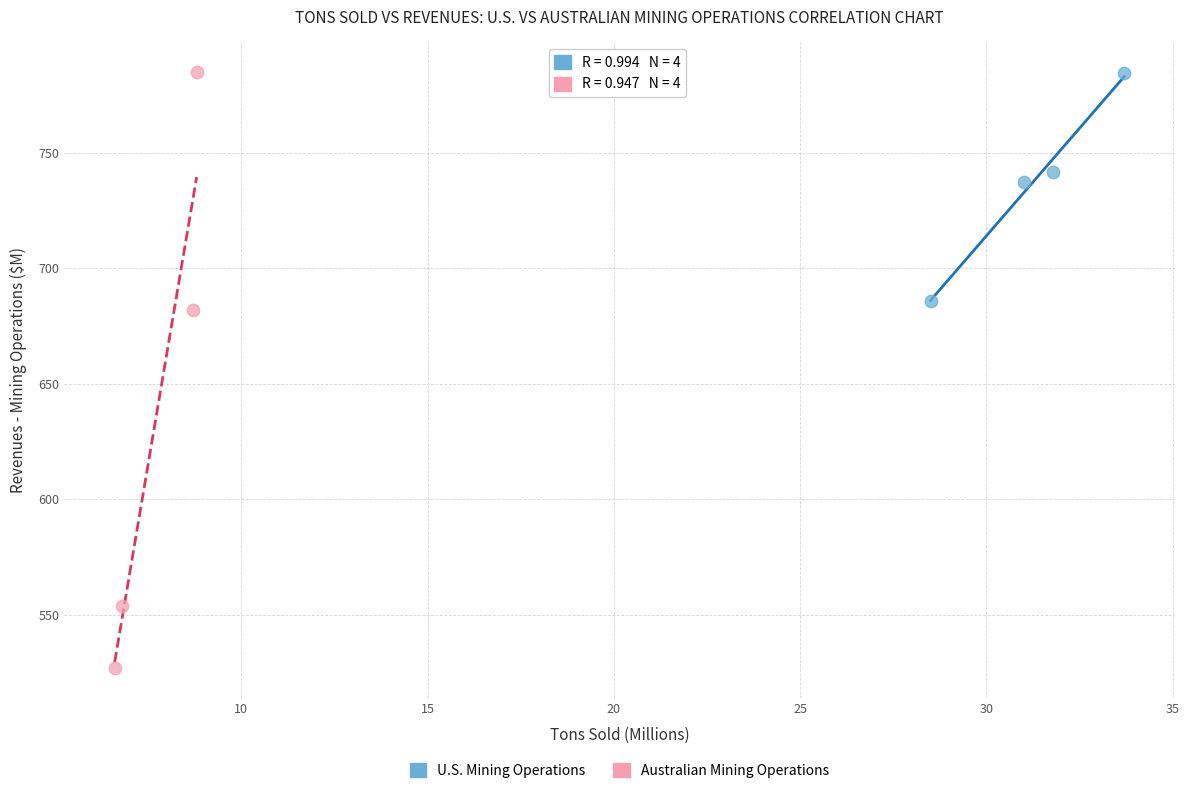

Which series has the largest Y range (max minus min)?

Australian Mining Operations